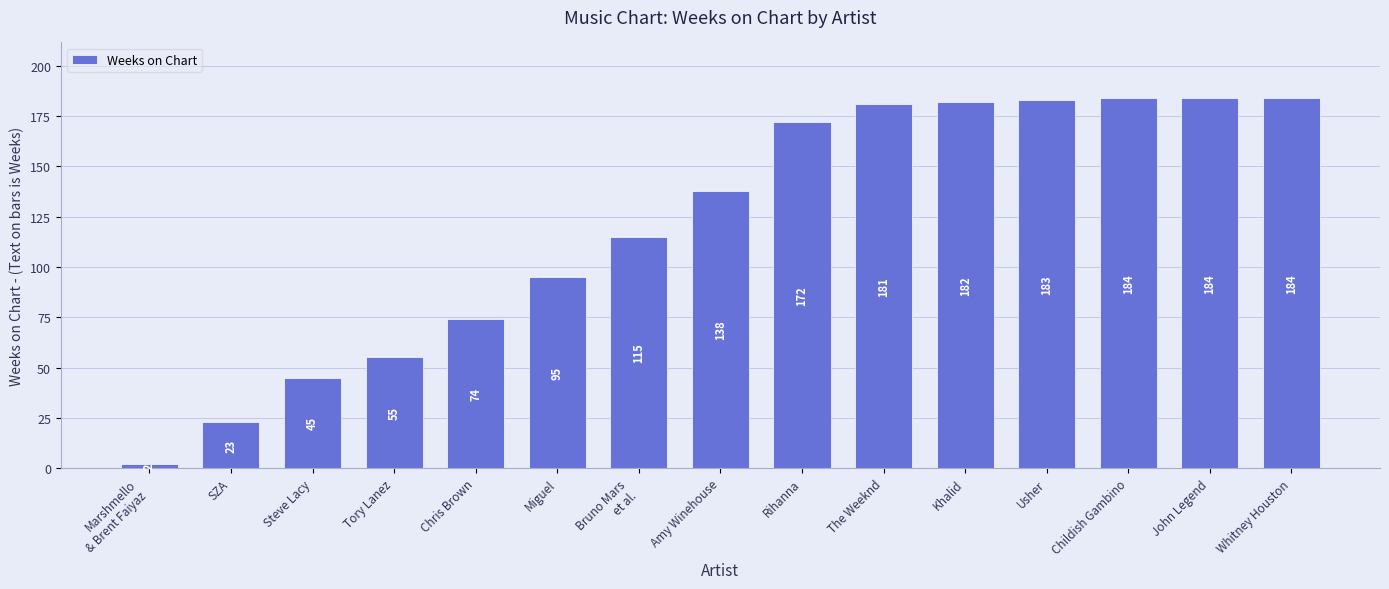

What is the label of the 4th bar from the right?

Usher